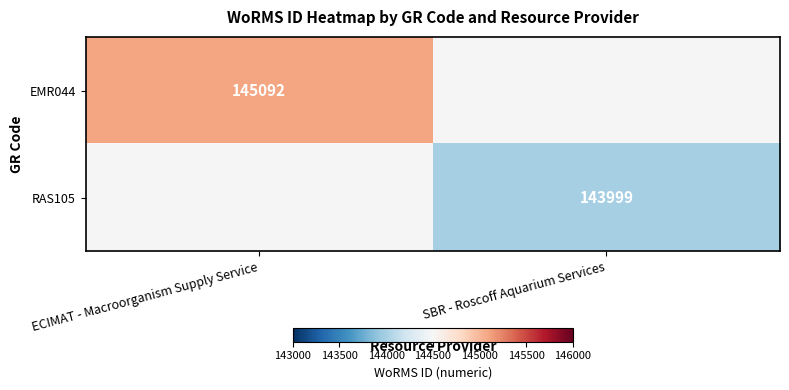

True or false: RAS105 has a value of 143999 at SBR - Roscoff Aquarium Services.

True